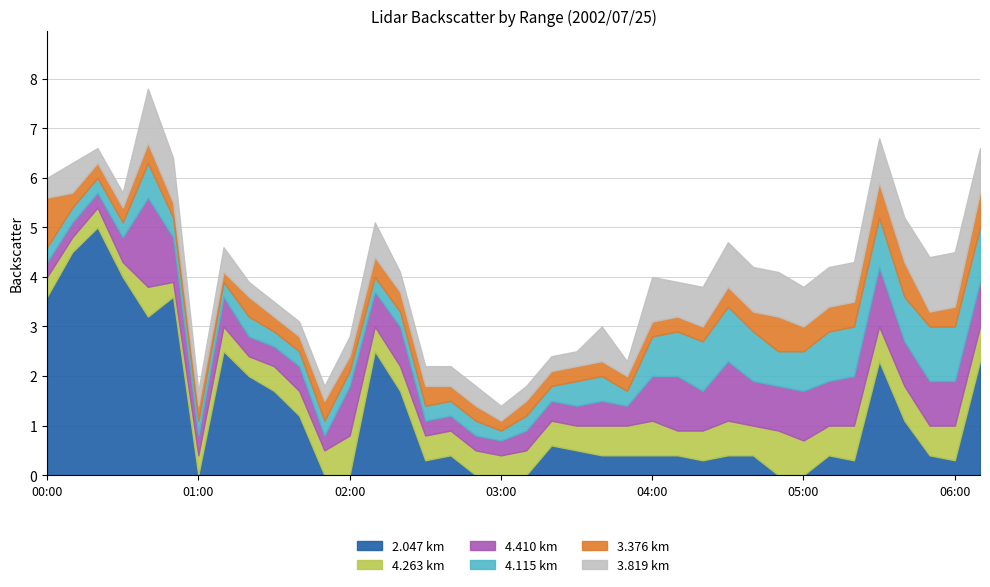

What is the label of the 19th point from the right?

03:10